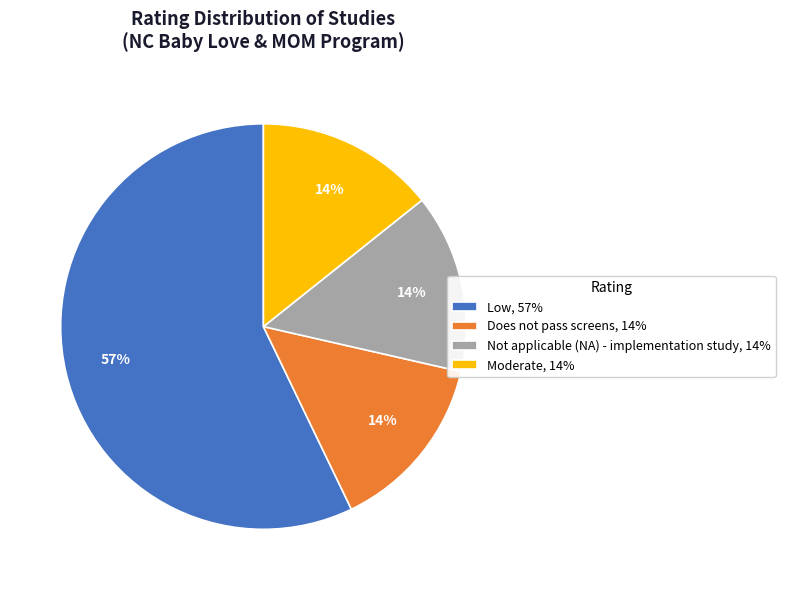

Is the sum of Low, 57% and Moderate, 14% greater than half?

Yes